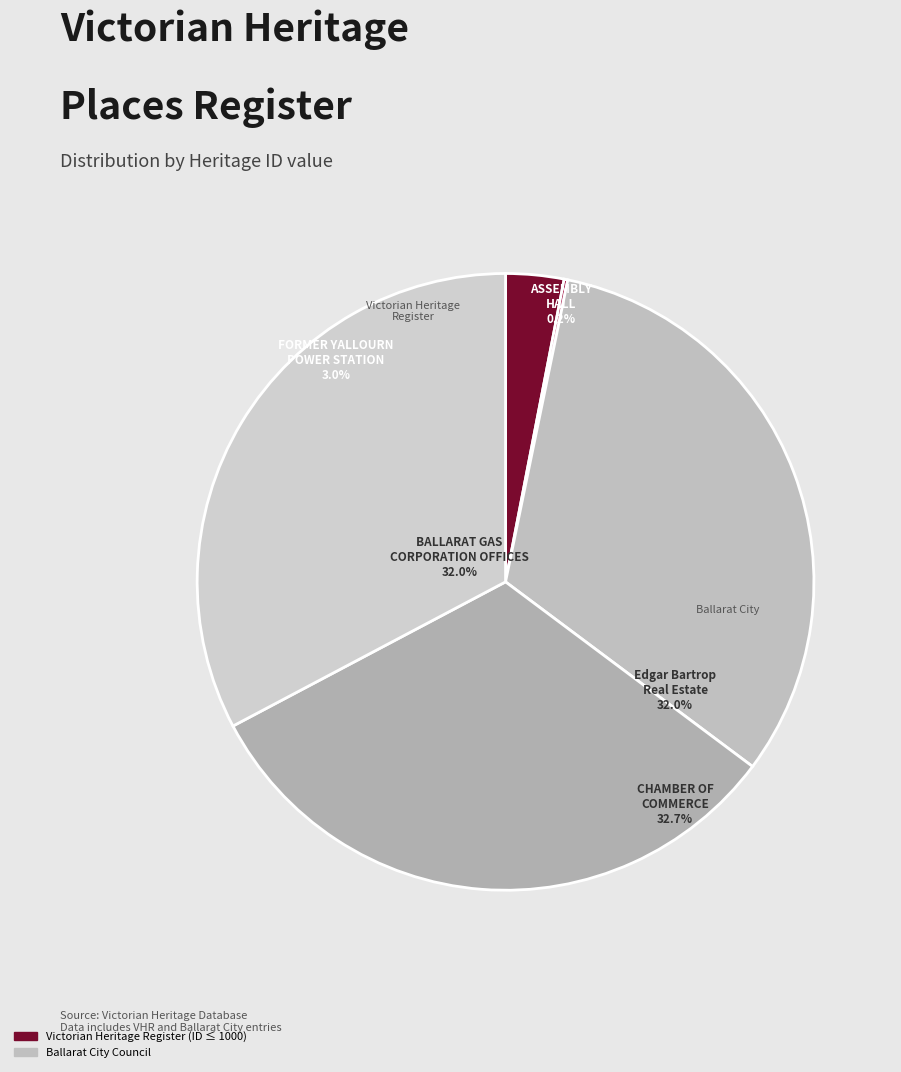

How many segments does this pie chart have?

5